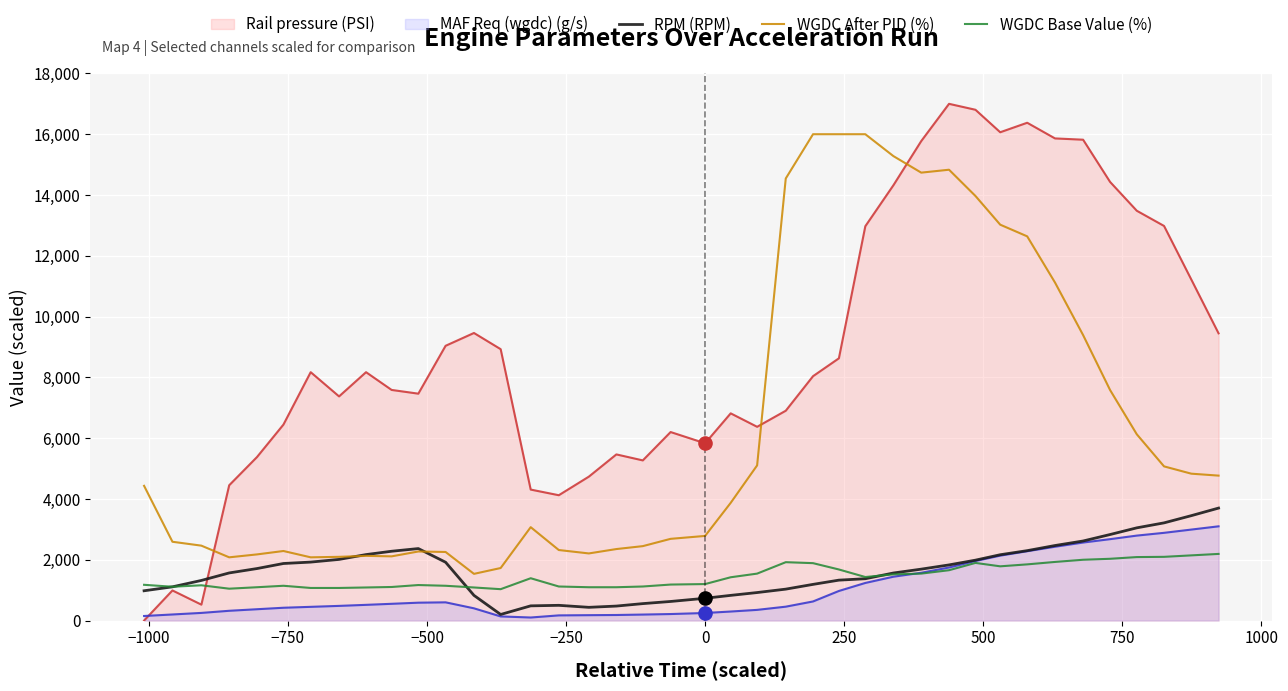

Which series has the largest total across all categories?

Rail pressure (PSI)